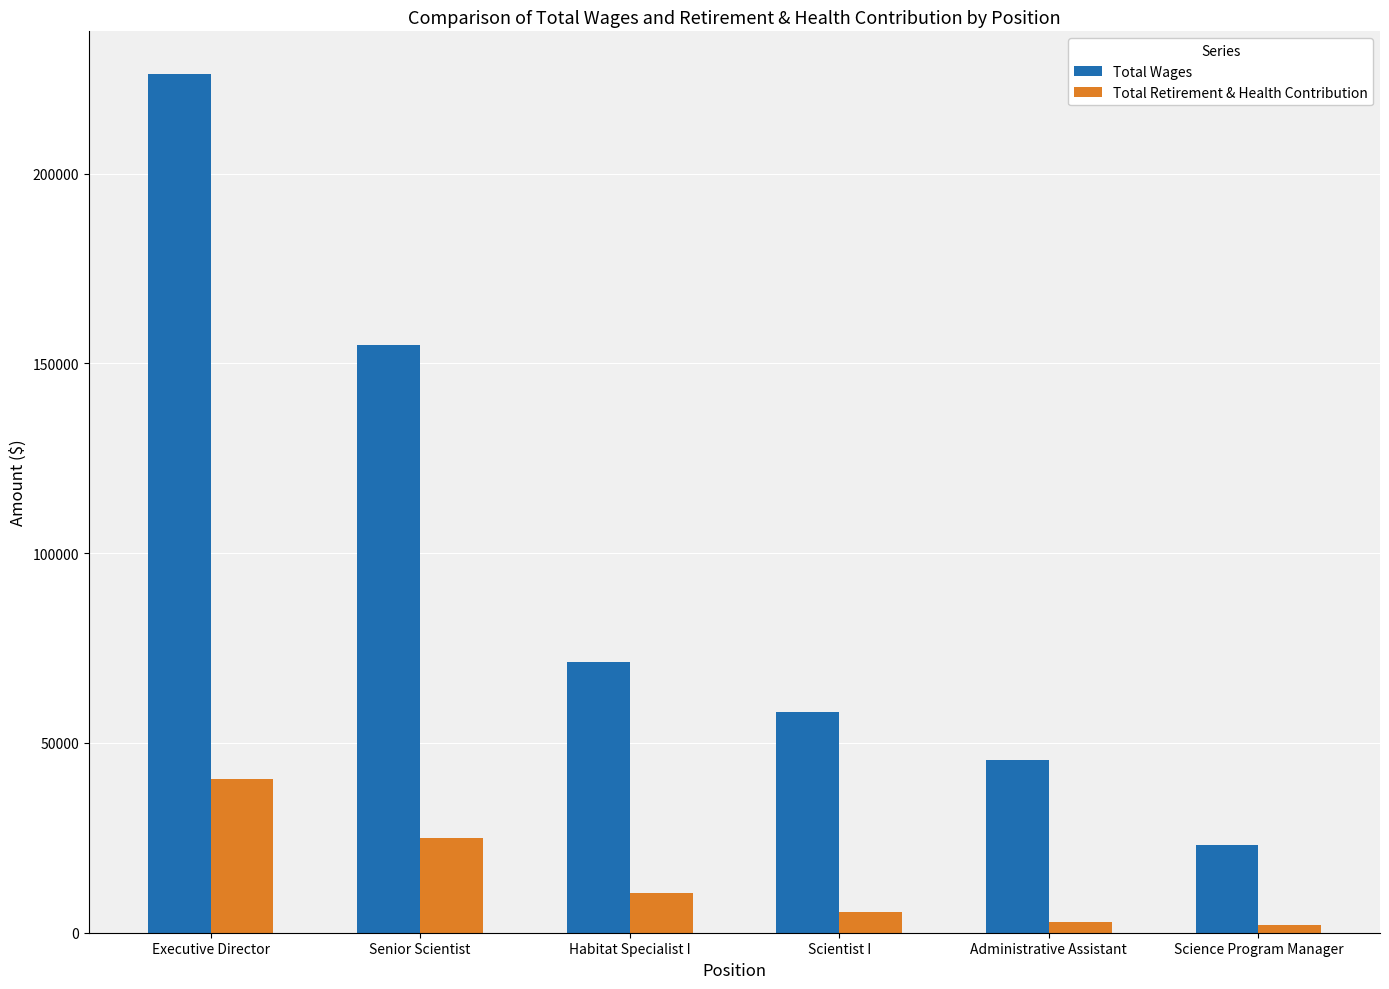

At which label does Total Wages reach its peak?

Executive Director